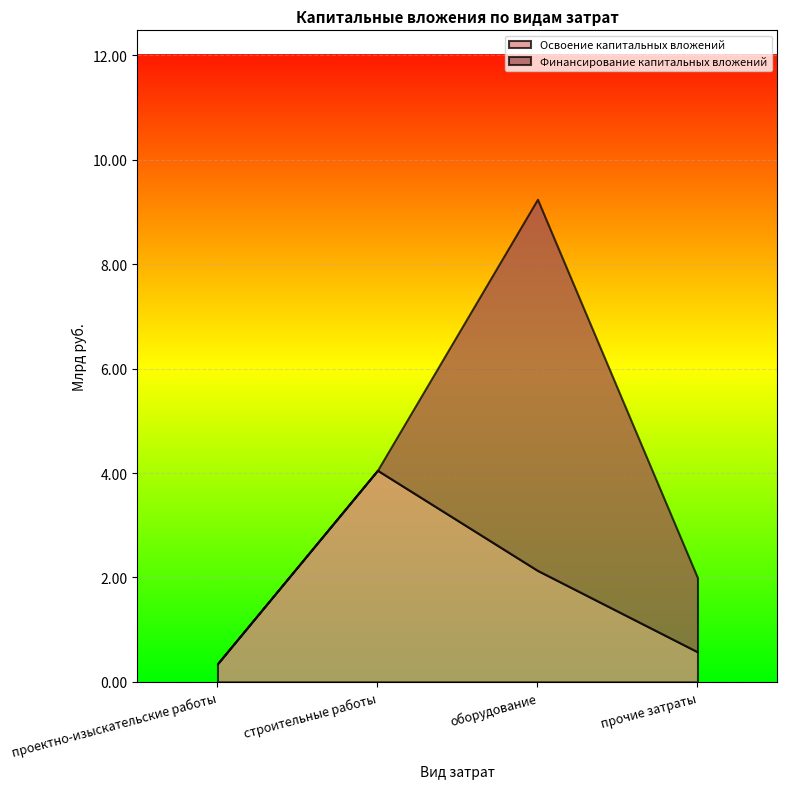

Rank the series at оборудование from highest to lowest value.

Финансирование капитальных вложений, Освоение капитальных вложений